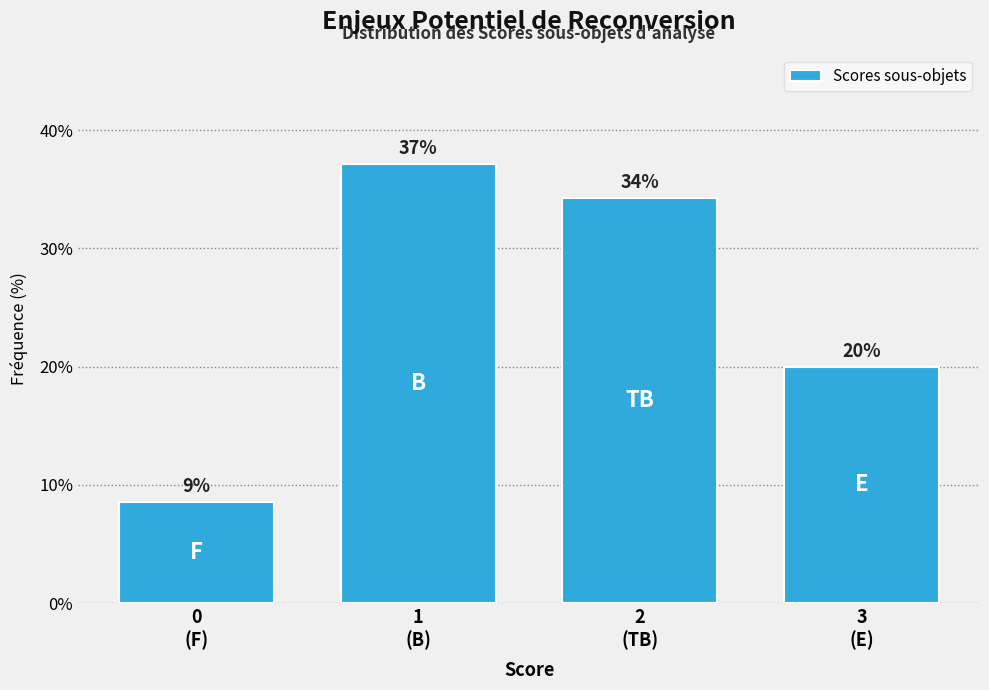

What is the value of the 4th bar from the left?

20.0